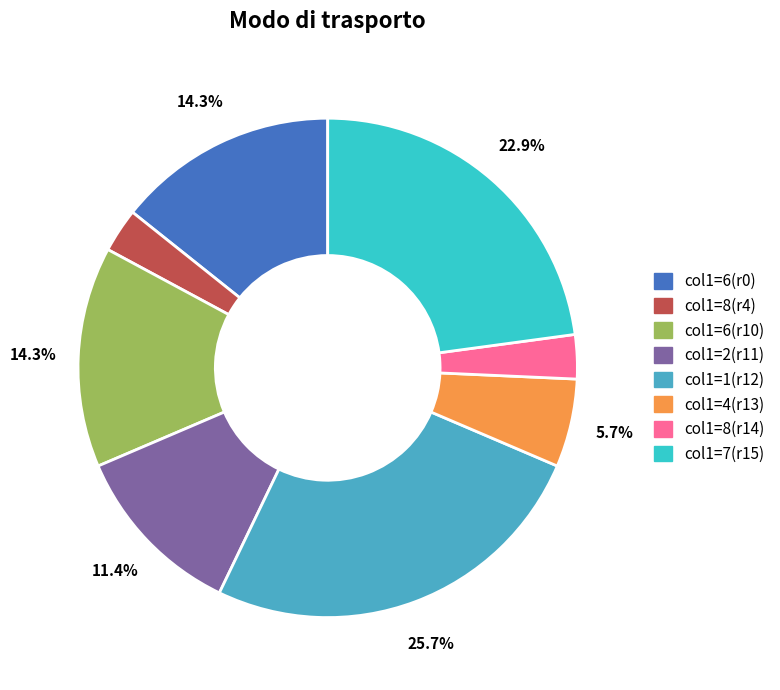

Does any single category account for the majority?

No